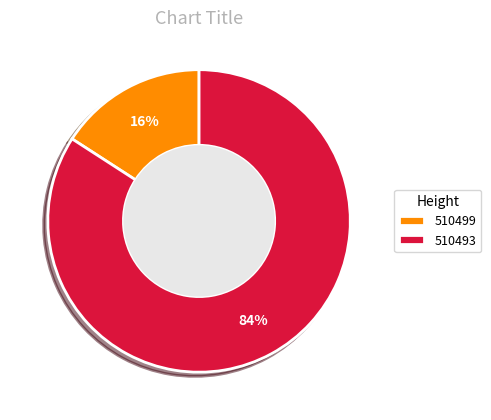

Count the number of slices in the pie.

2